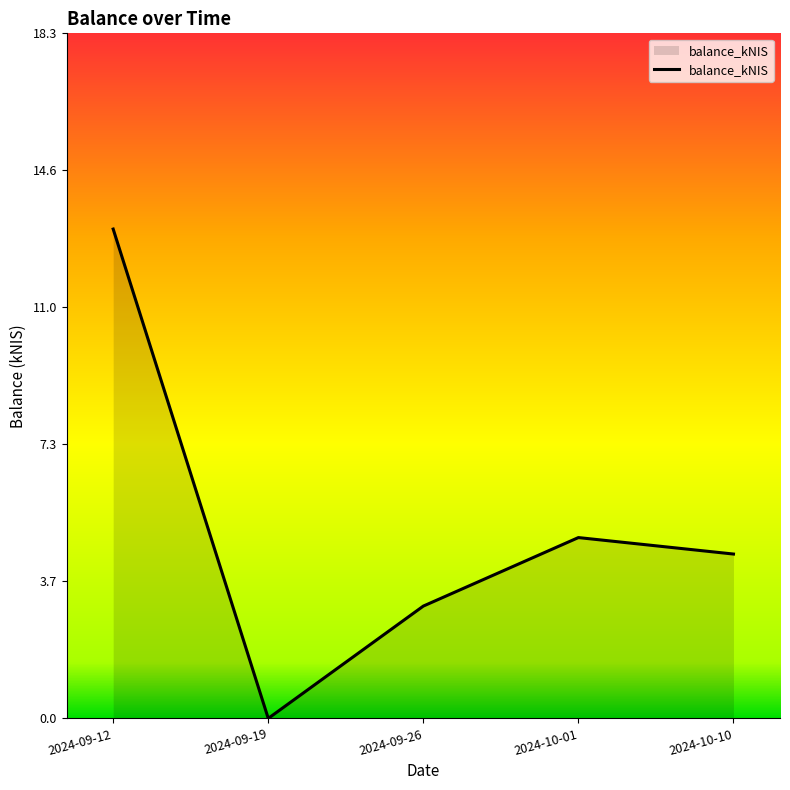

Where is the data nearest to the value 6?

2024-10-01